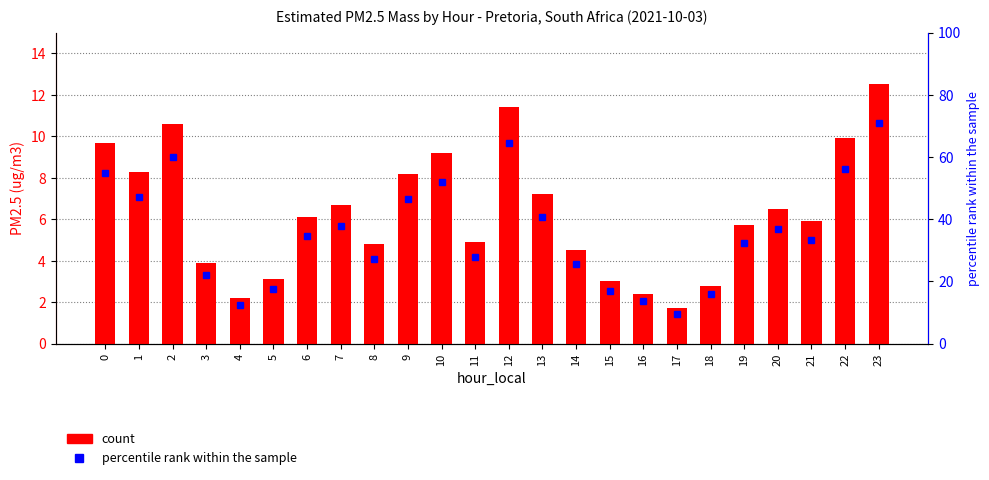

What is the value of the 6th bar from the left?

3.1